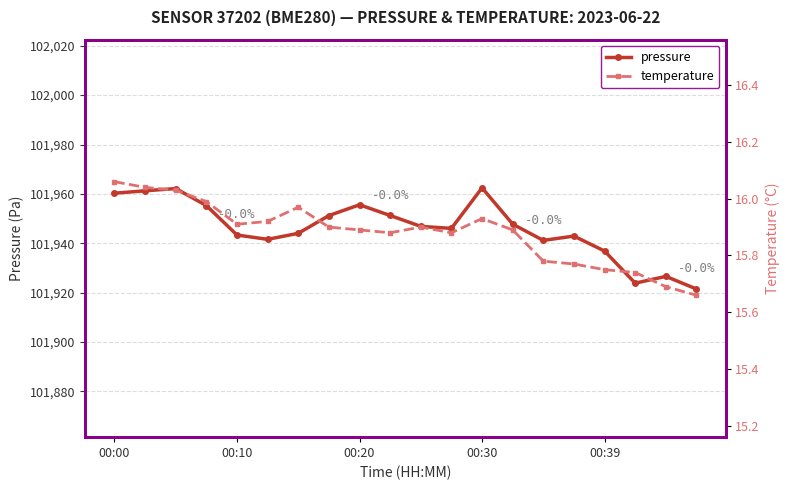

True or false: pressure has more than 1 interior local peaks.

True